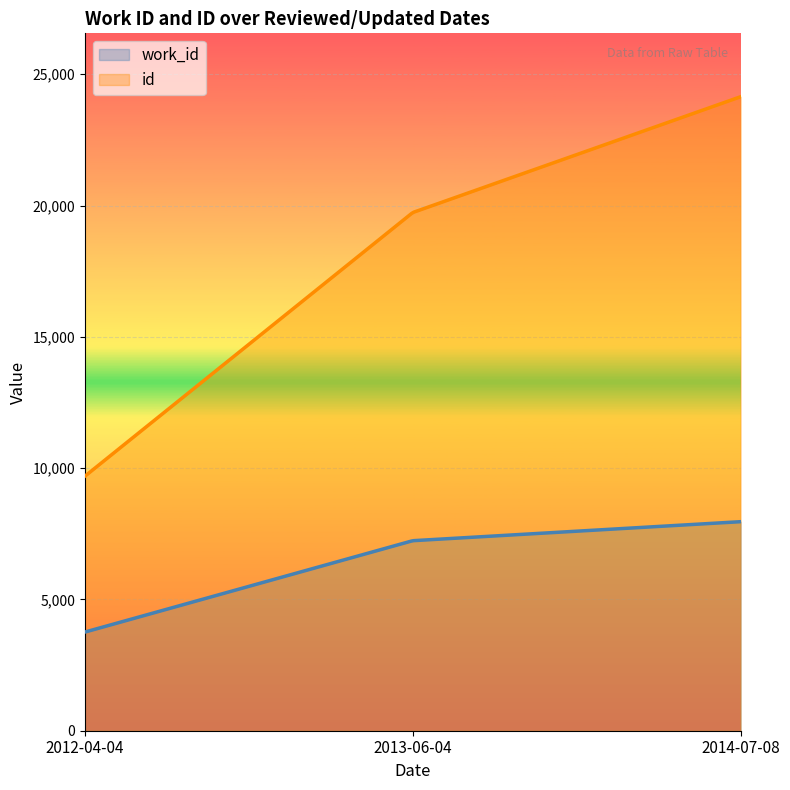

What is the total value across all series at 2014-07-08?

32102.0